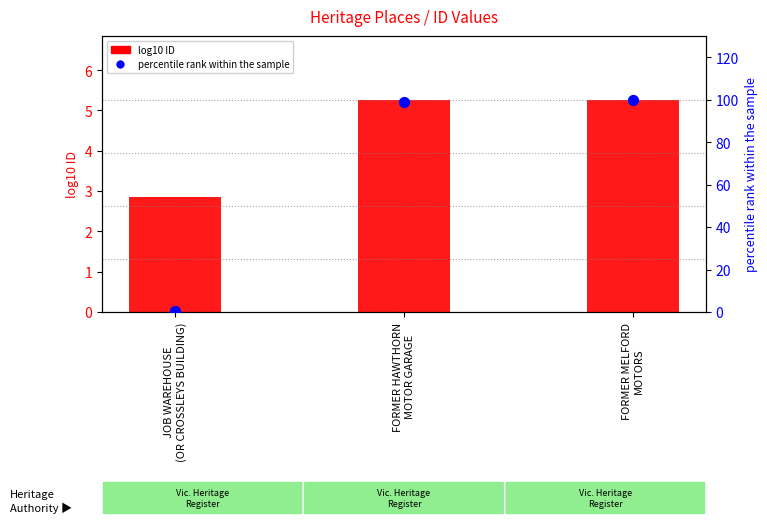

Which series has the largest Y range (max minus min)?

percentile rank within the sample